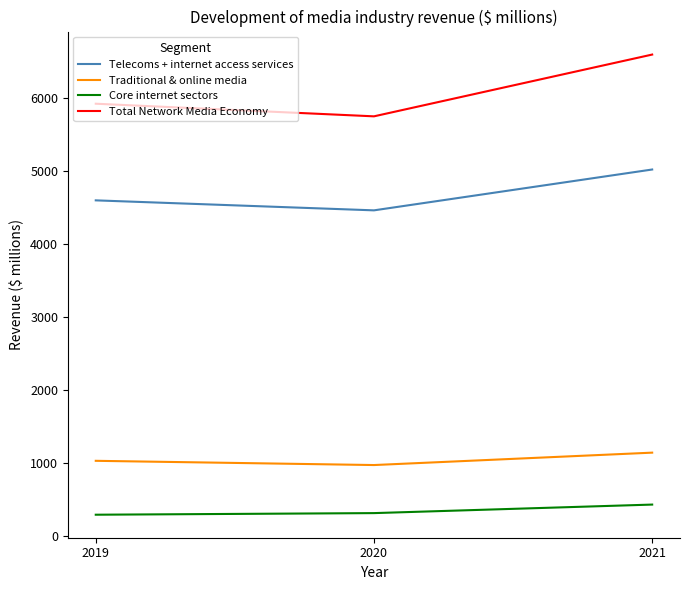

Rank the series at 2021 from highest to lowest value.

Total Network Media Economy, Telecoms + internet access services, Traditional & online media, Core internet sectors